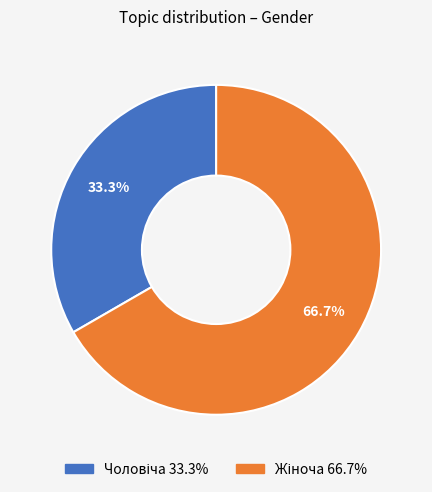

Is there any slice that represents more than half of the pie?

Yes